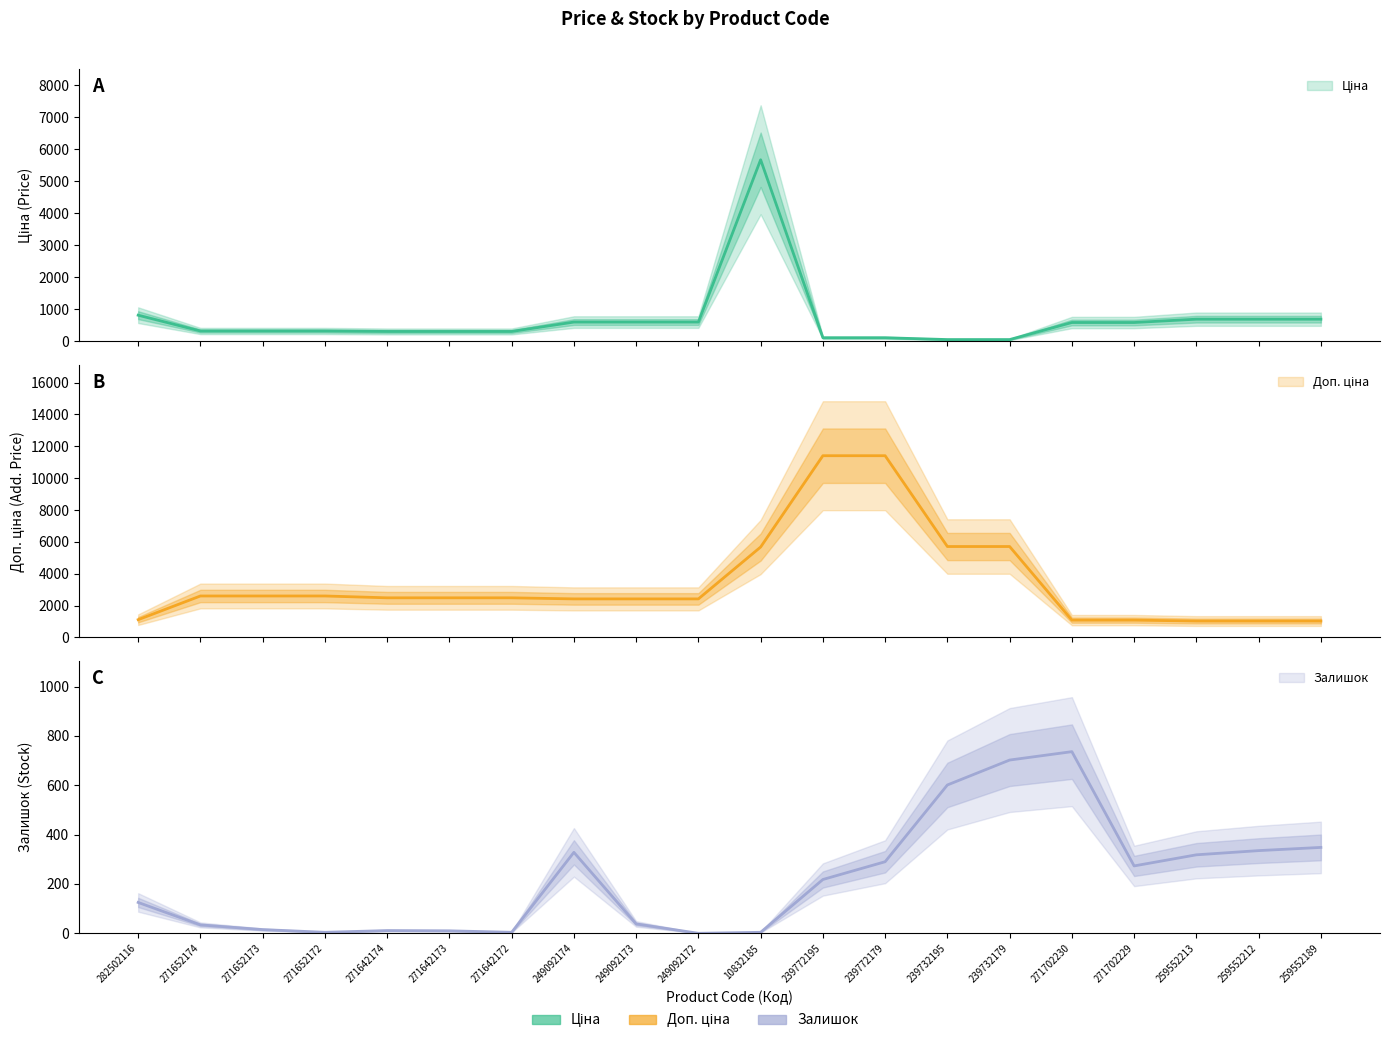

Between 271642172 and 282502116, which is larger?

282502116